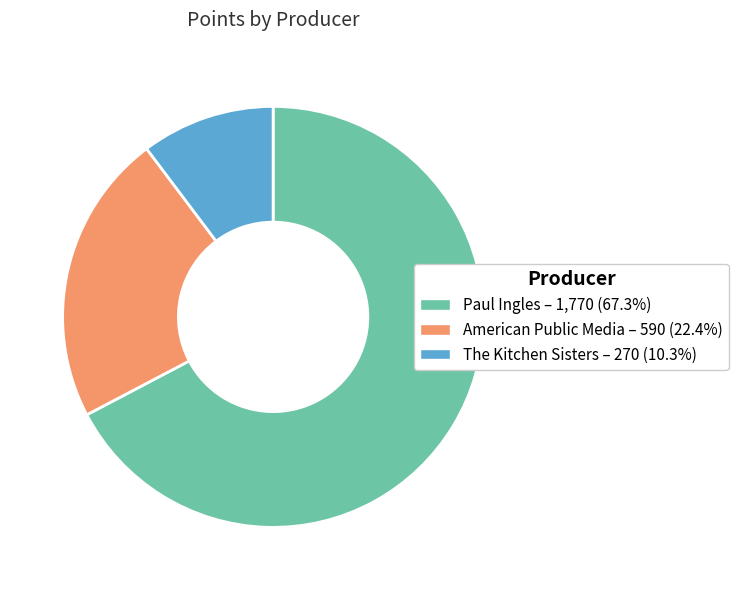

Is there a majority slice in this chart?

Yes